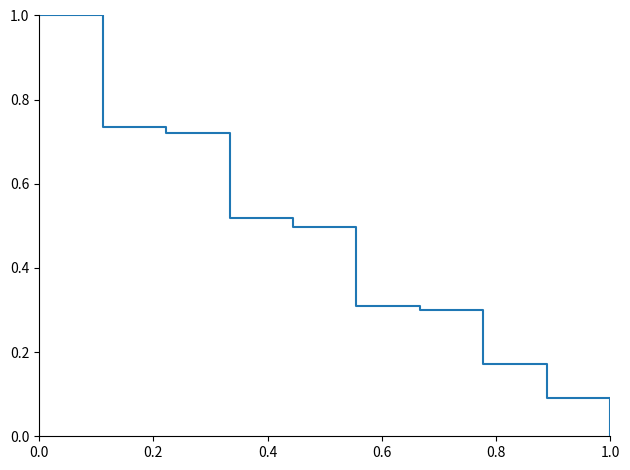

What is the difference between the maximum and minimum values?

1.0